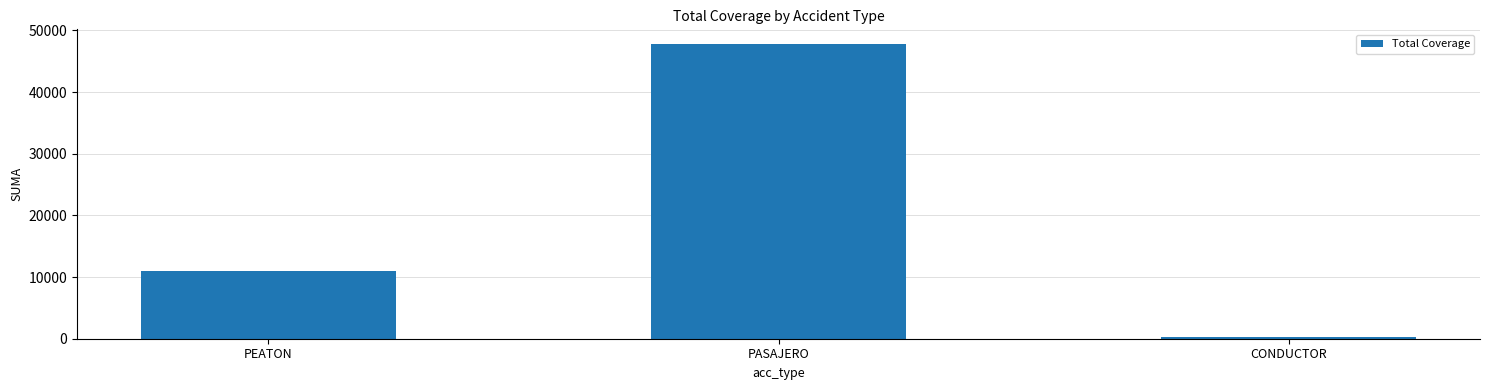

Reading left to right, extract all data points from this chart.

PEATON=10918.1	PASAJERO=47773.9	CONDUCTOR=218.5